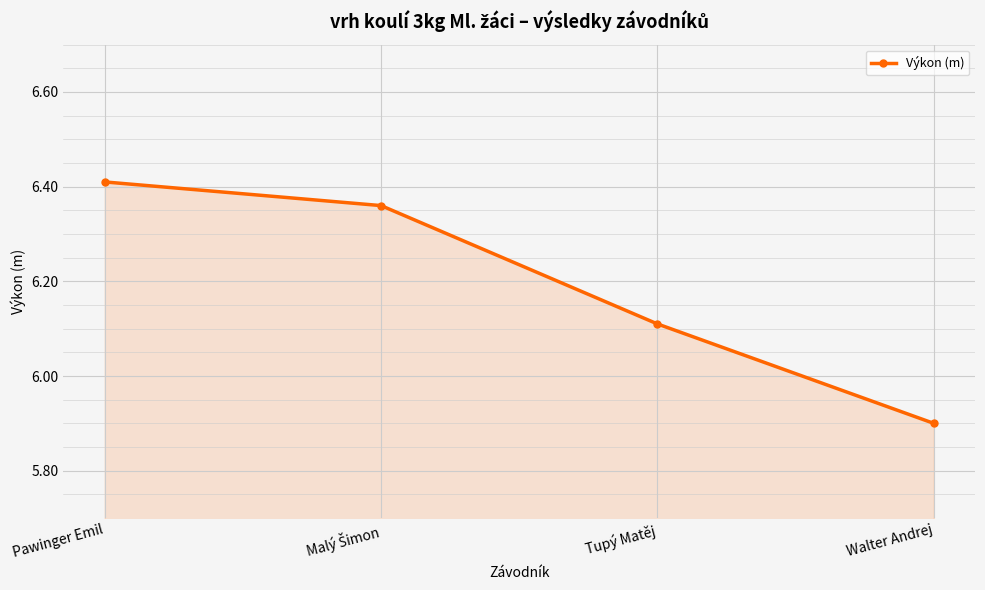

Is it true that the value at Walter Andrej is 5.9?

True